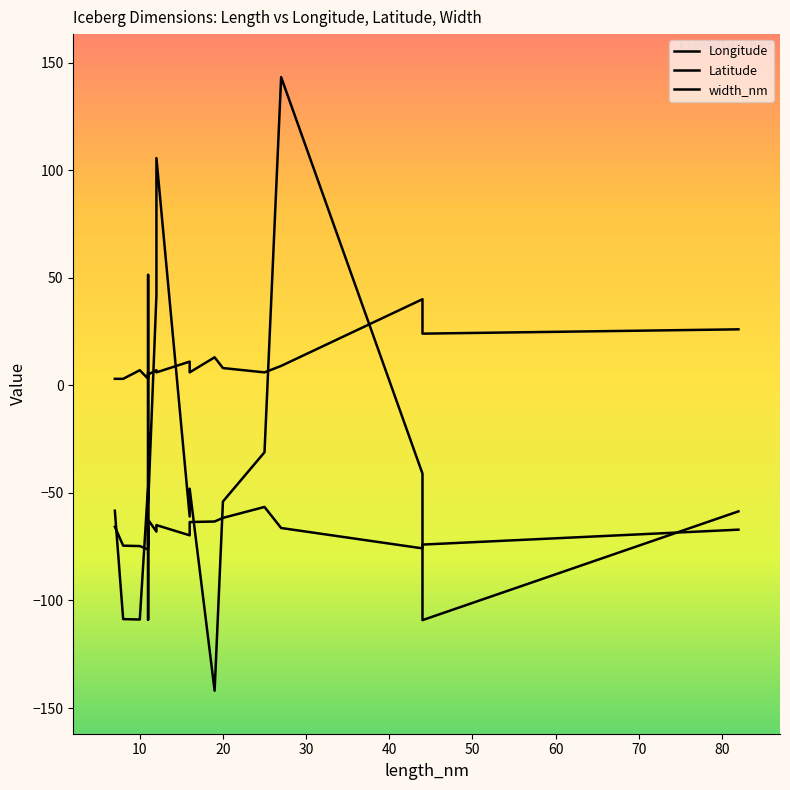

What is the value of the width_nm point at the 11th from the left?

3.0